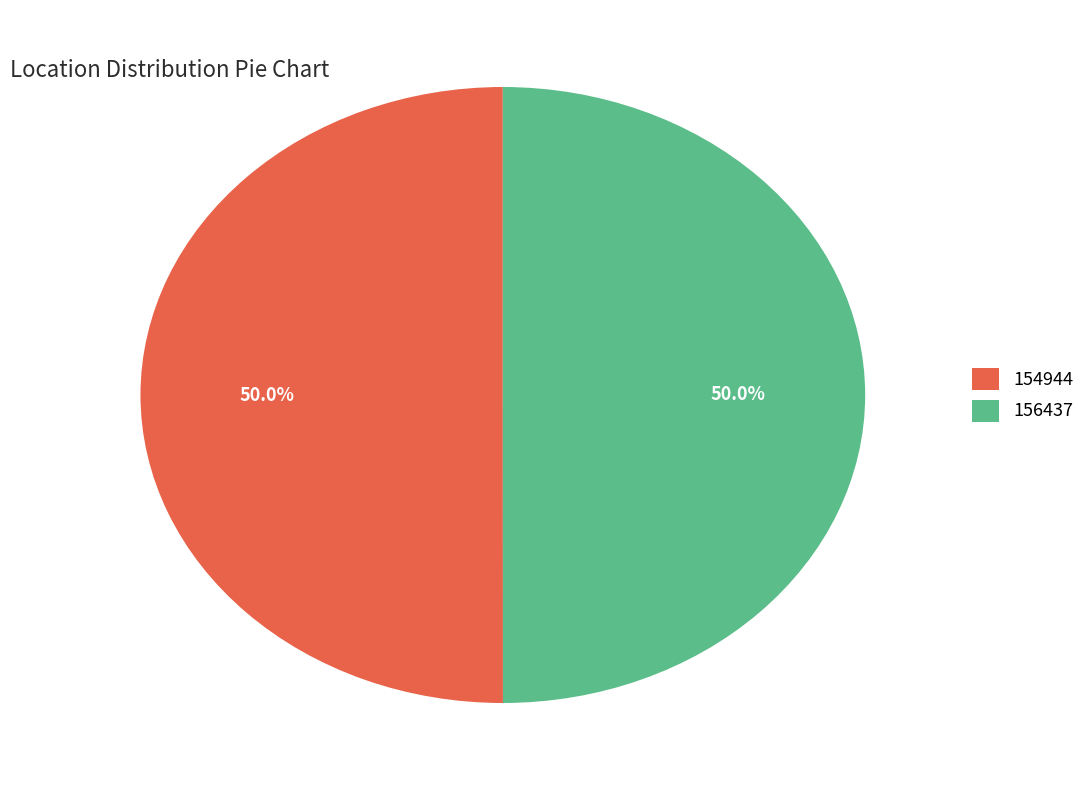

What percentage is the 156437 slice, to the nearest percent?

50%